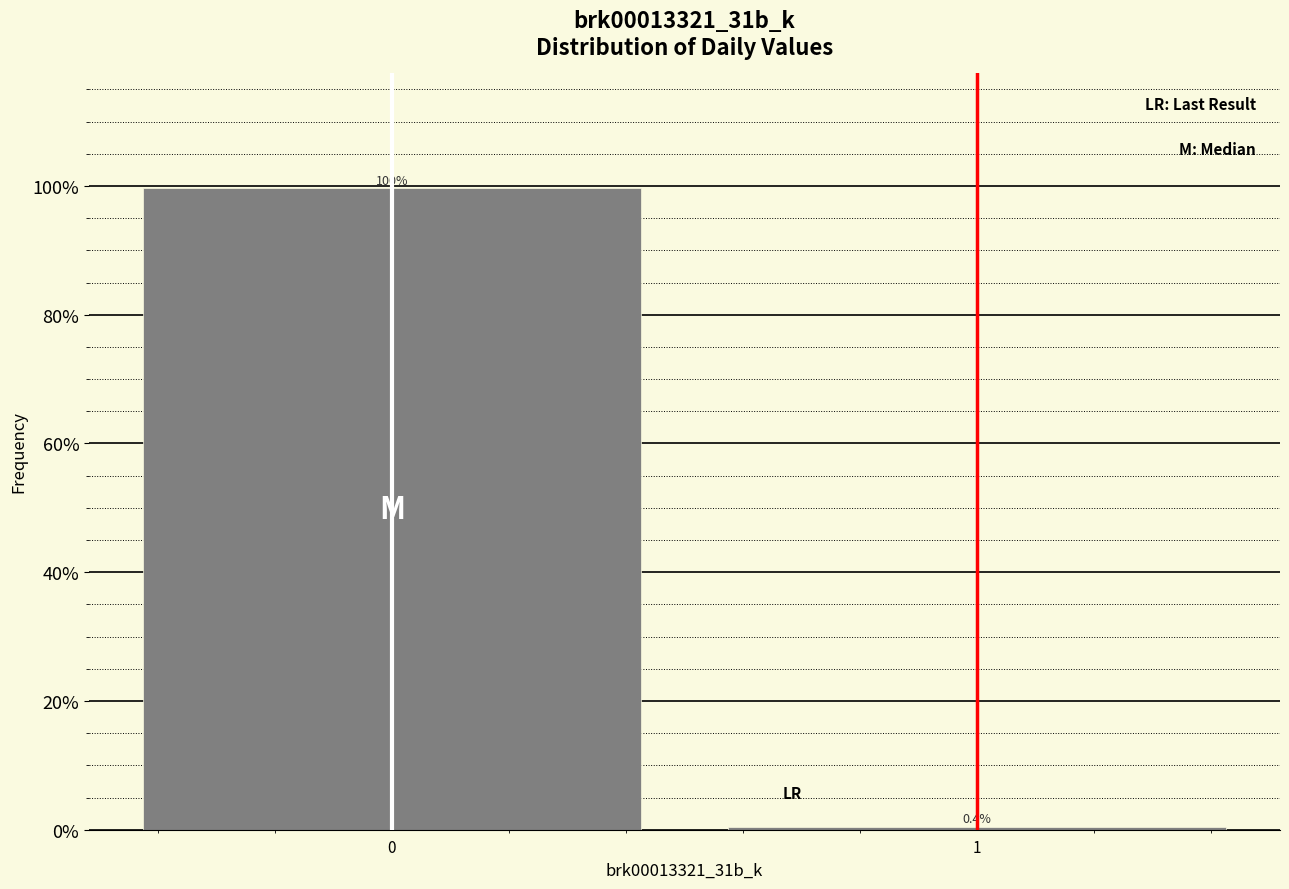

Reading right to left, extract all data points from this chart.

0.4	99.6